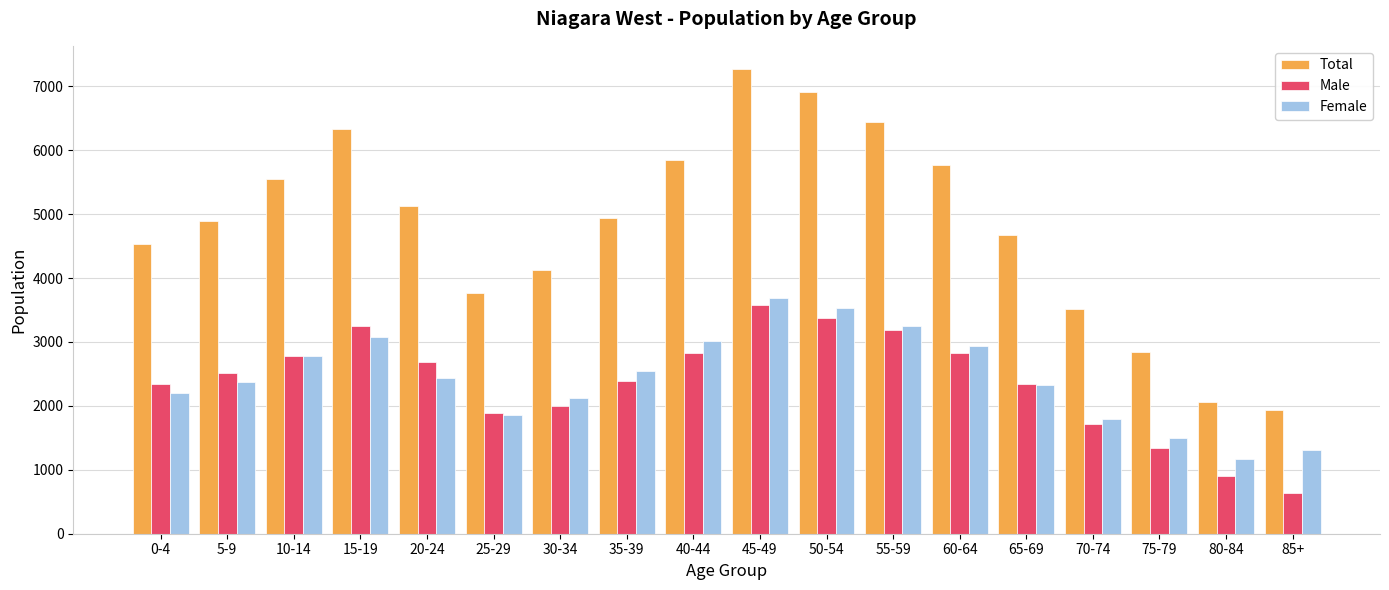

What is the label of the 13th bar from the right?

25-29